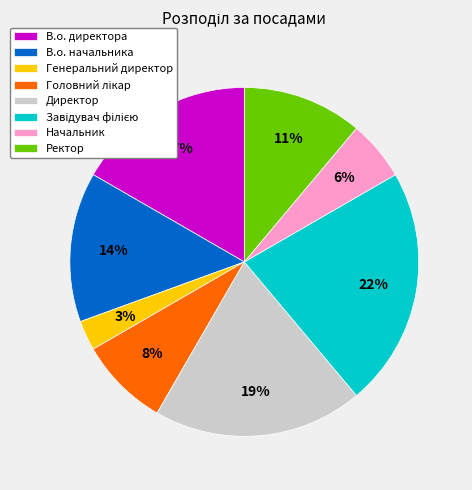

How many segments does this pie chart have?

8